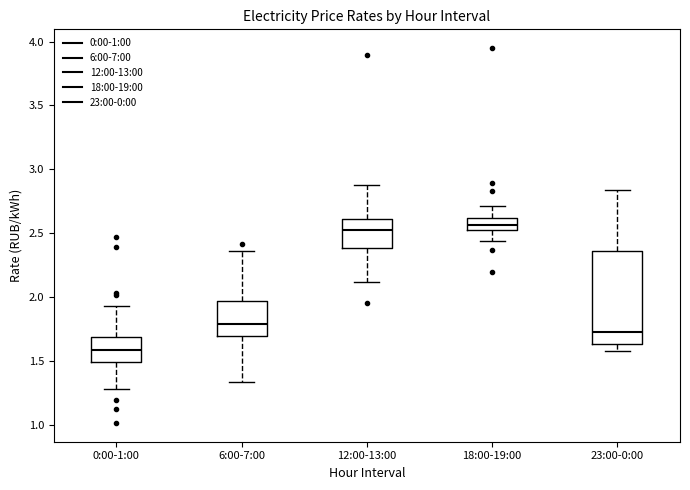

Comparing the boxes themselves (not the whiskers), which one is the tallest?

23:00-0:00